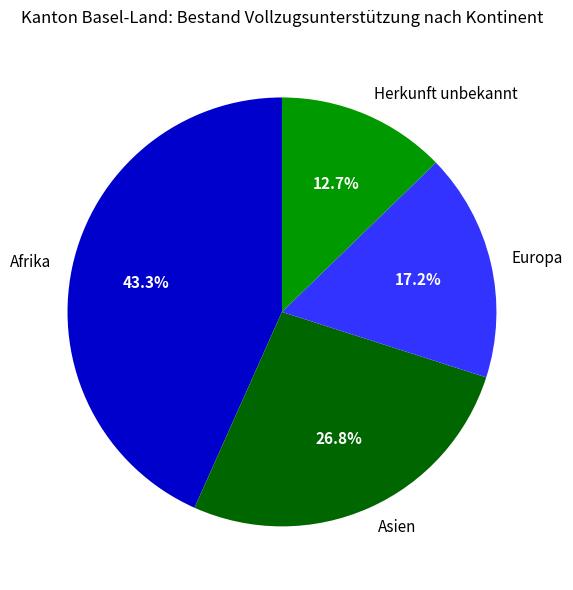

True or false: Afrika accounts for 36% of the total.

False